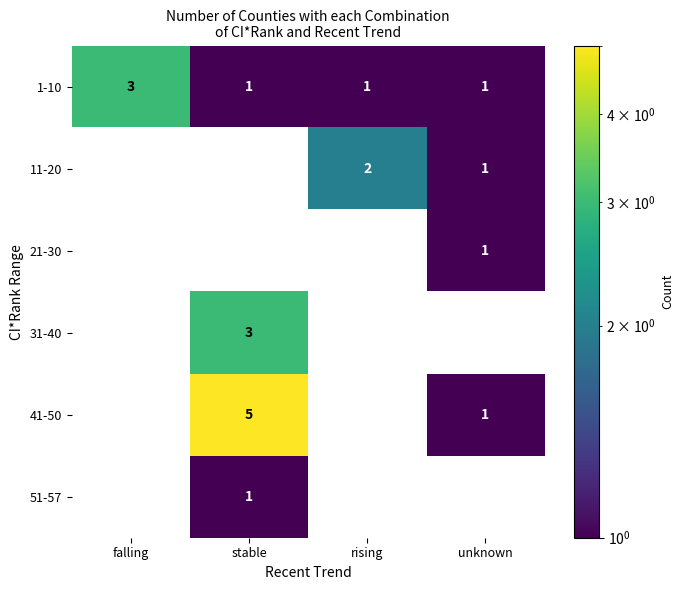

True or false: 41-50 has a value of 1 at unknown.

True